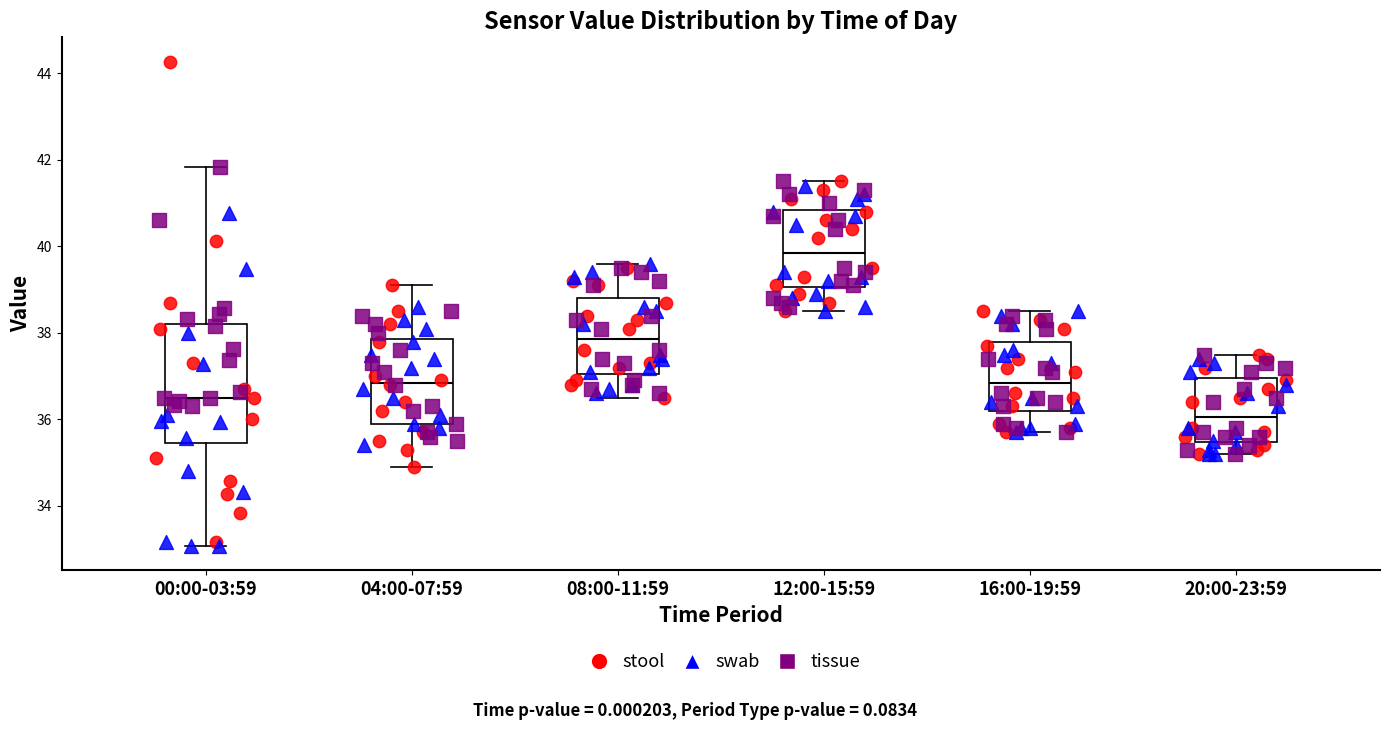

Where is the lower edge of the box for 08:00-11:59 on the y-axis? The values are not printed on the chart, so give them approximately, as read against the axis.

37.0